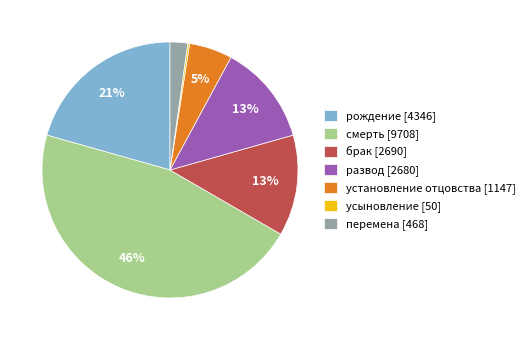

Between установление отцовства and брак, which is larger?

брак